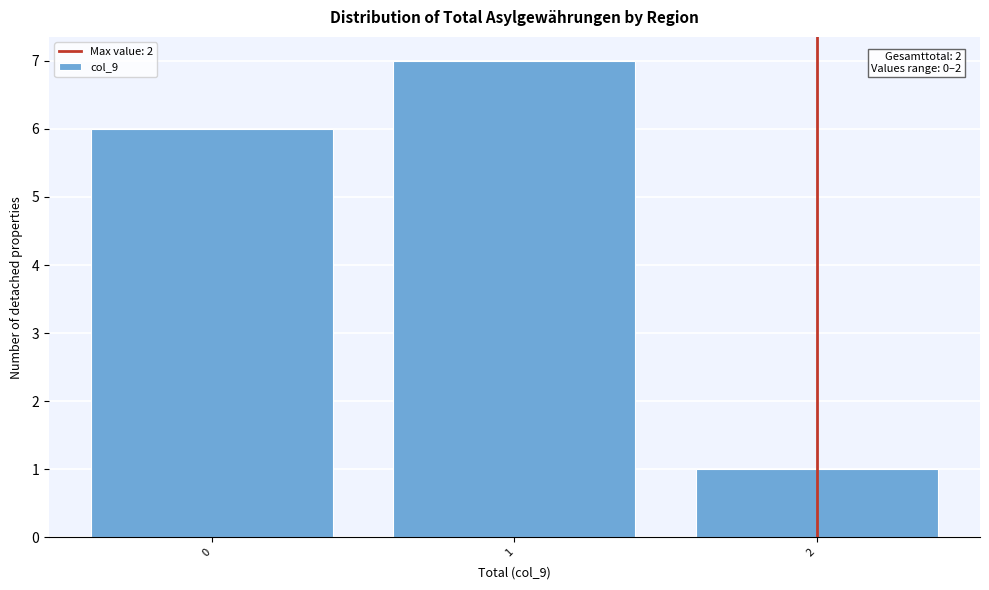

Over which range of the x-axis is the bar tallest?

0.5 to 1.5